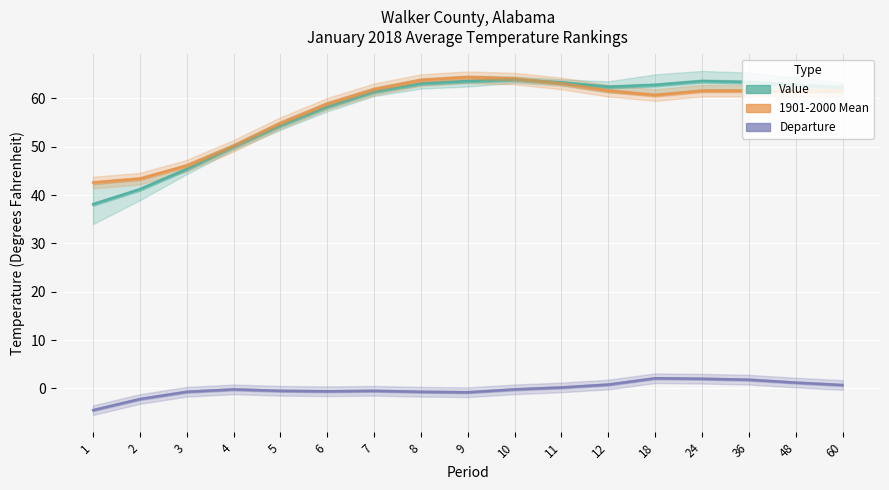

What is the value of the 1901-2000 Mean point at the 15th from the left?

61.6